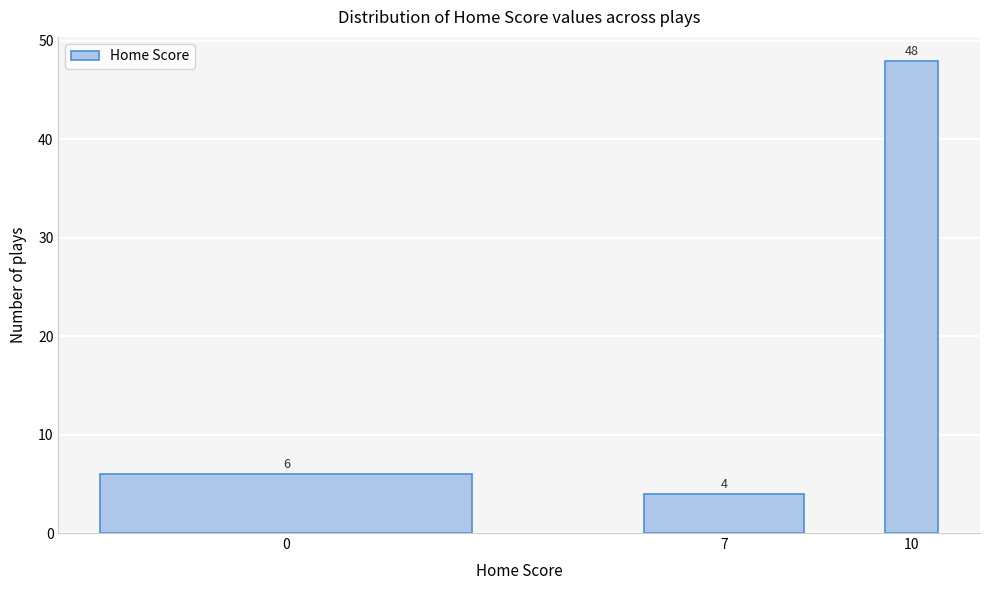

Reading left to right, list all the values displayed in this chart.

0=6	7=4	10=48